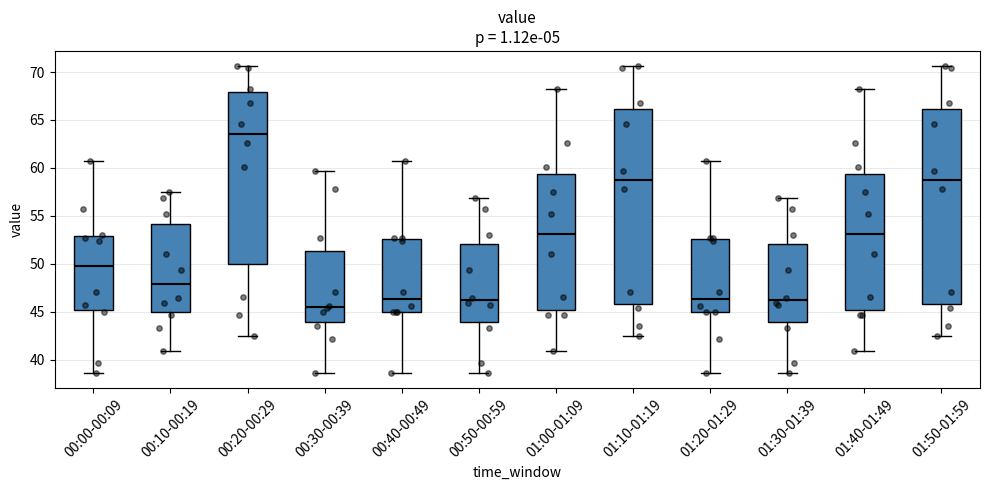

Reading left to right, transcribe this box plot: for each box, give where its median line is, the range the box spans, and where its two whiskers end, as read against the y-axis. The values are not printed on the chart, so give them approximately, as read against the axis.

00:00-00:09: median 49.5, box 45.0 to 53.0, whiskers 38.5 to 60.5
00:10-00:19: median 48.0, box 45.0 to 54.0, whiskers 41.0 to 57.5
00:20-00:29: median 63.5, box 50.0 to 68.0, whiskers 42.5 to 70.5
00:30-00:39: median 45.5, box 44.0 to 51.5, whiskers 38.5 to 59.5
00:40-00:49: median 46.5, box 45.0 to 52.5, whiskers 38.5 to 60.5
00:50-00:59: median 46.0, box 44.0 to 52.0, whiskers 38.5 to 57.0
01:00-01:09: median 53.0, box 45.0 to 59.5, whiskers 41.0 to 68.5
01:10-01:19: median 59.0, box 46.0 to 66.0, whiskers 42.5 to 70.5
01:20-01:29: median 46.5, box 45.0 to 52.5, whiskers 38.5 to 60.5
01:30-01:39: median 46.0, box 44.0 to 52.0, whiskers 38.5 to 57.0
01:40-01:49: median 53.0, box 45.0 to 59.5, whiskers 41.0 to 68.5
01:50-01:59: median 59.0, box 46.0 to 66.0, whiskers 42.5 to 70.5